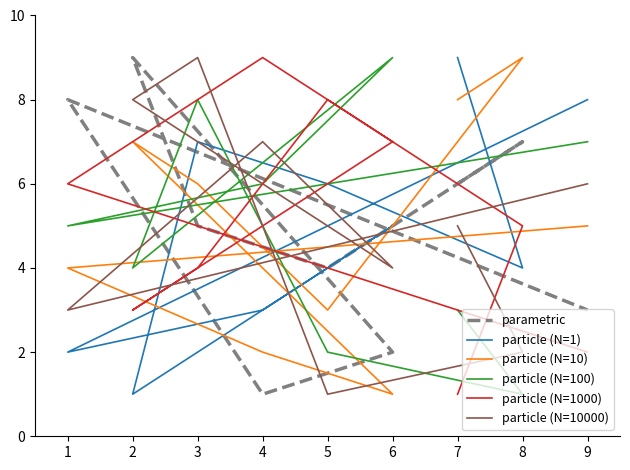

True or false: particle (N=1) and particle (N=10) cross at least once.

True